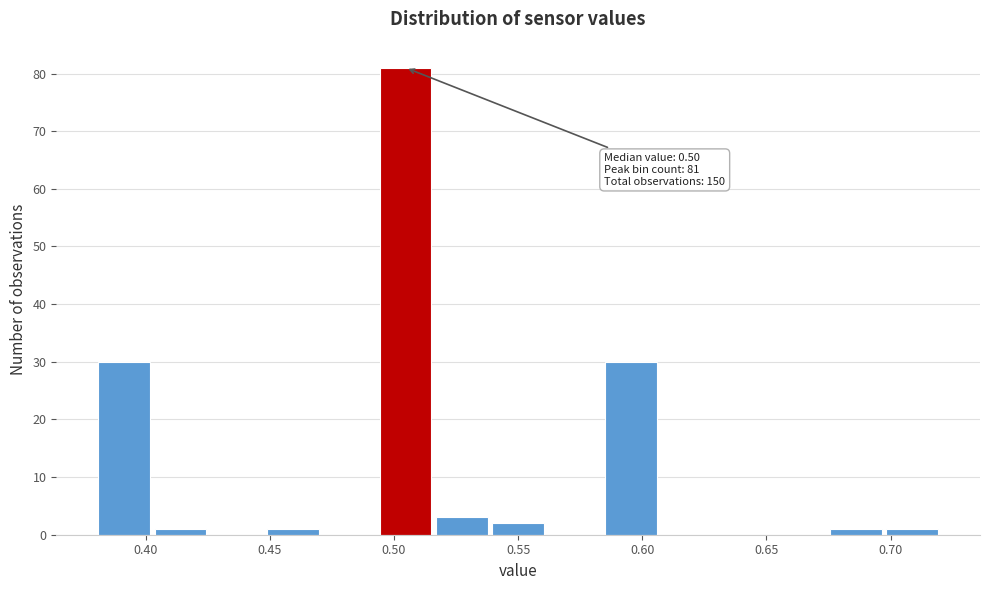

Over which range of the x-axis is the bar tallest?

0.495 to 0.515